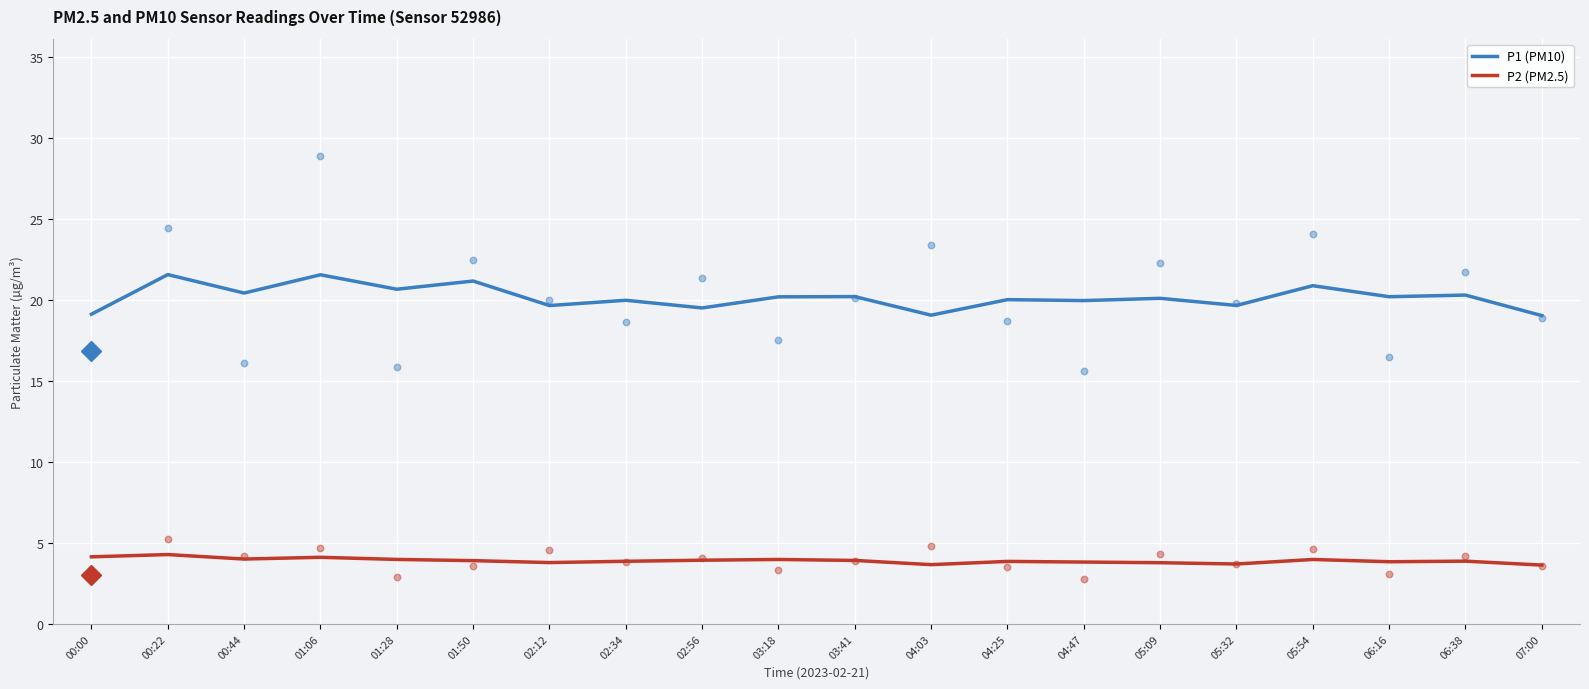

At how many categories does at least one series exceed 14?

20